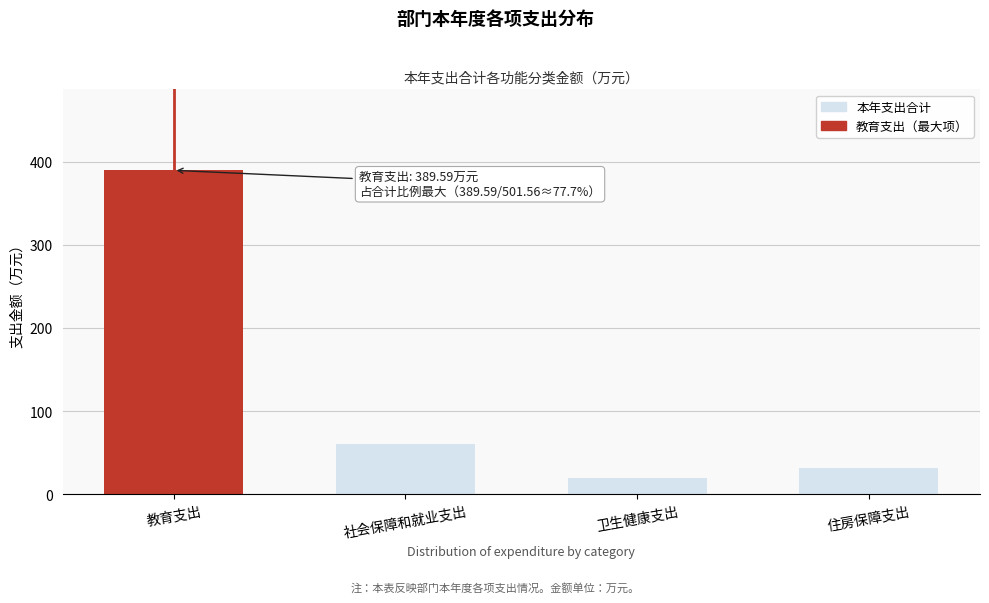

Where is the data nearest to the value 204?

社会保障和就业支出